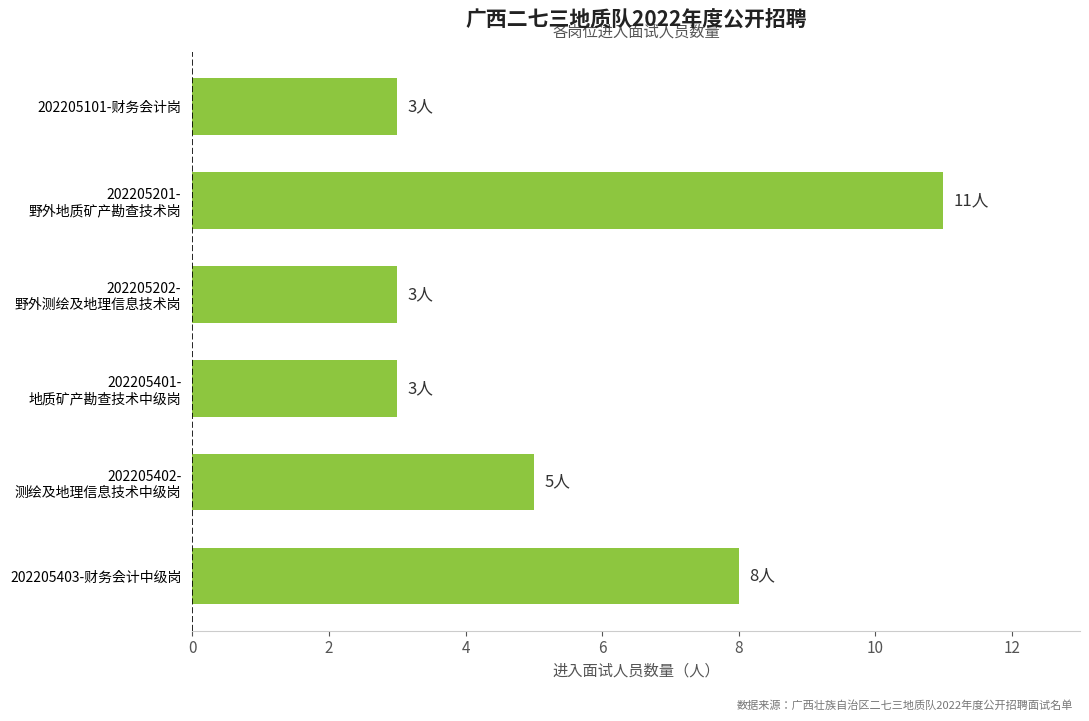

What is the approximate value at 202205403-财务会计中级岗?

8